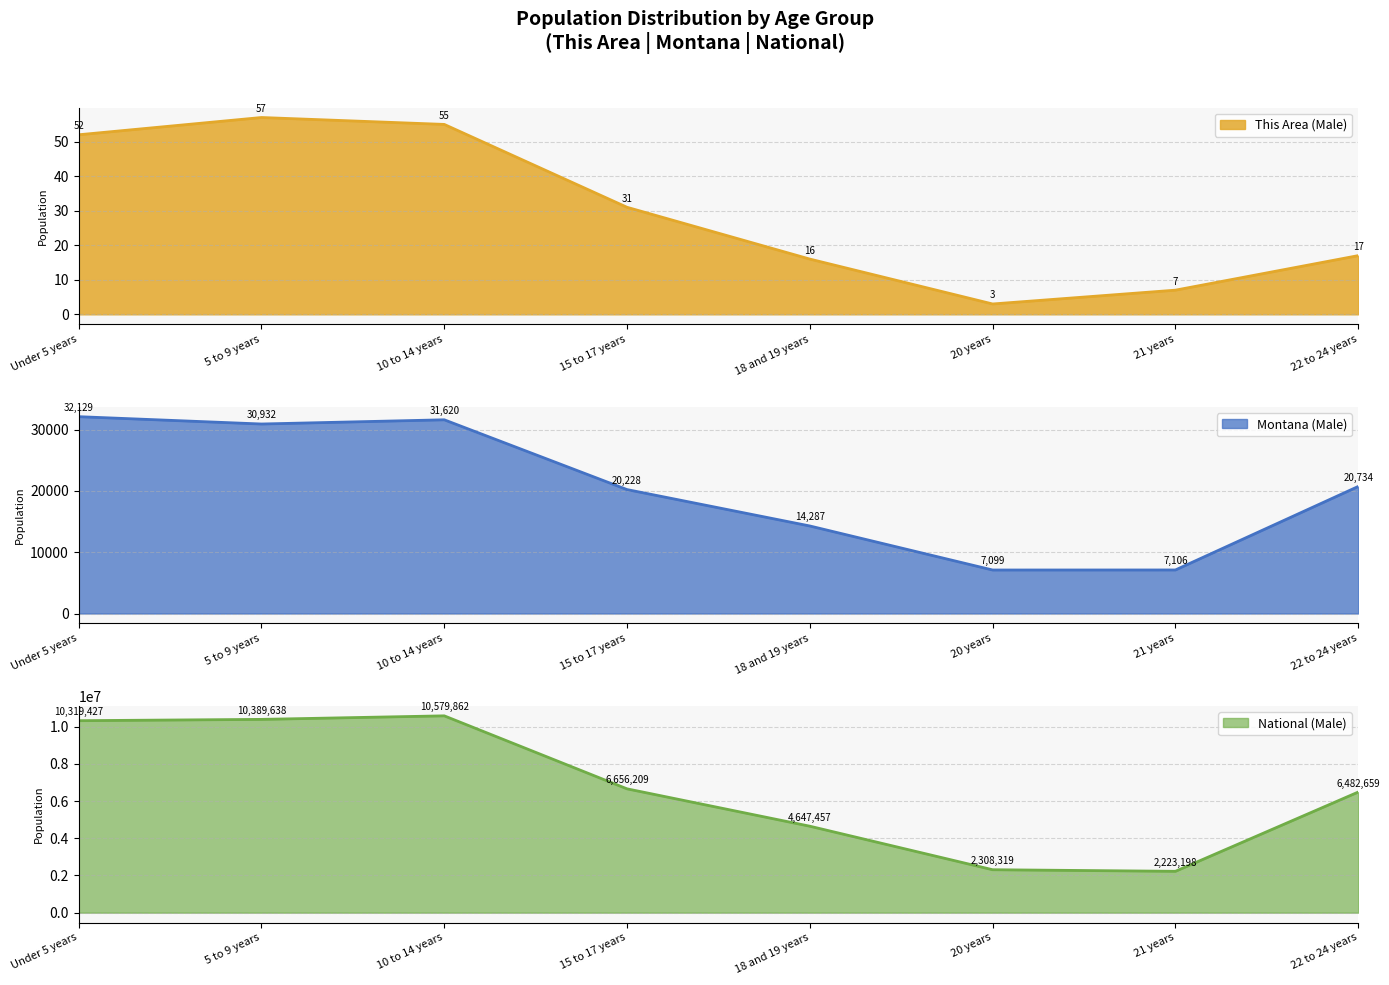

Is it true that This Area (Male) equals 26 at 22 to 24 years?

False